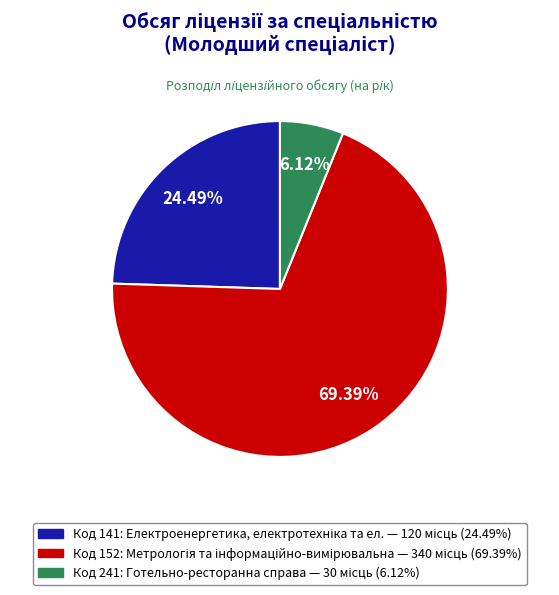

Is there a majority slice in this chart?

Yes